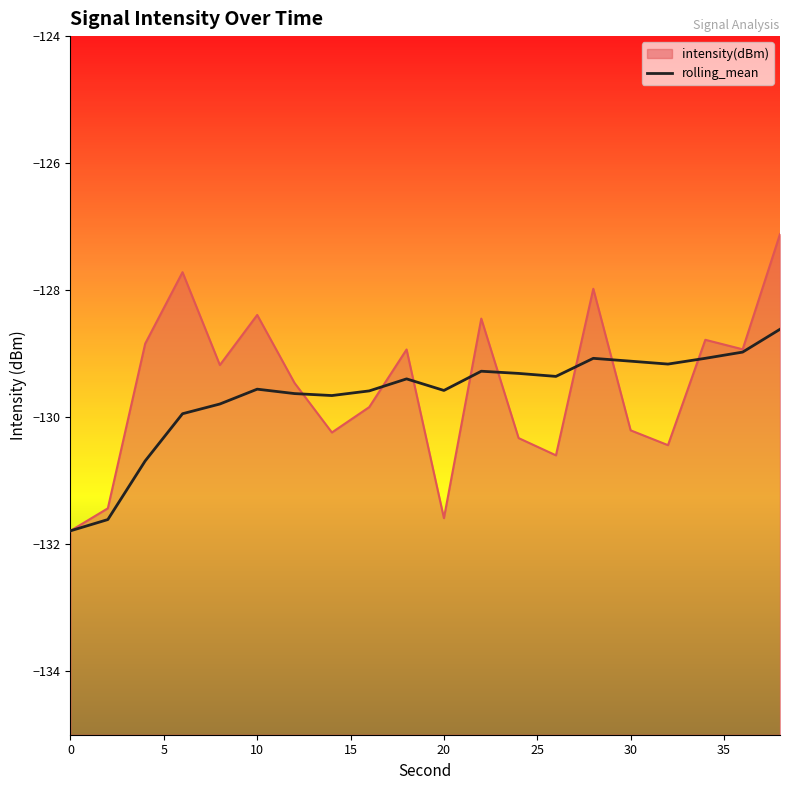

What is the difference between the maximum and minimum values?

3.2